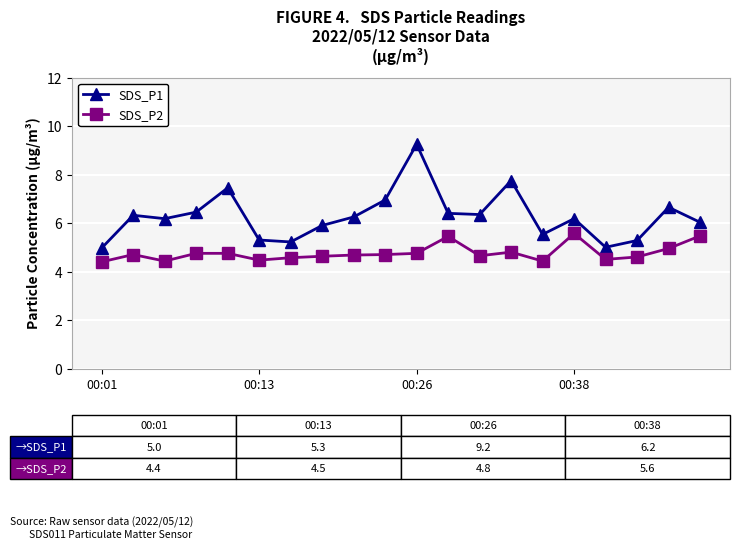

Which series has the widest spread of values?

SDS_P1